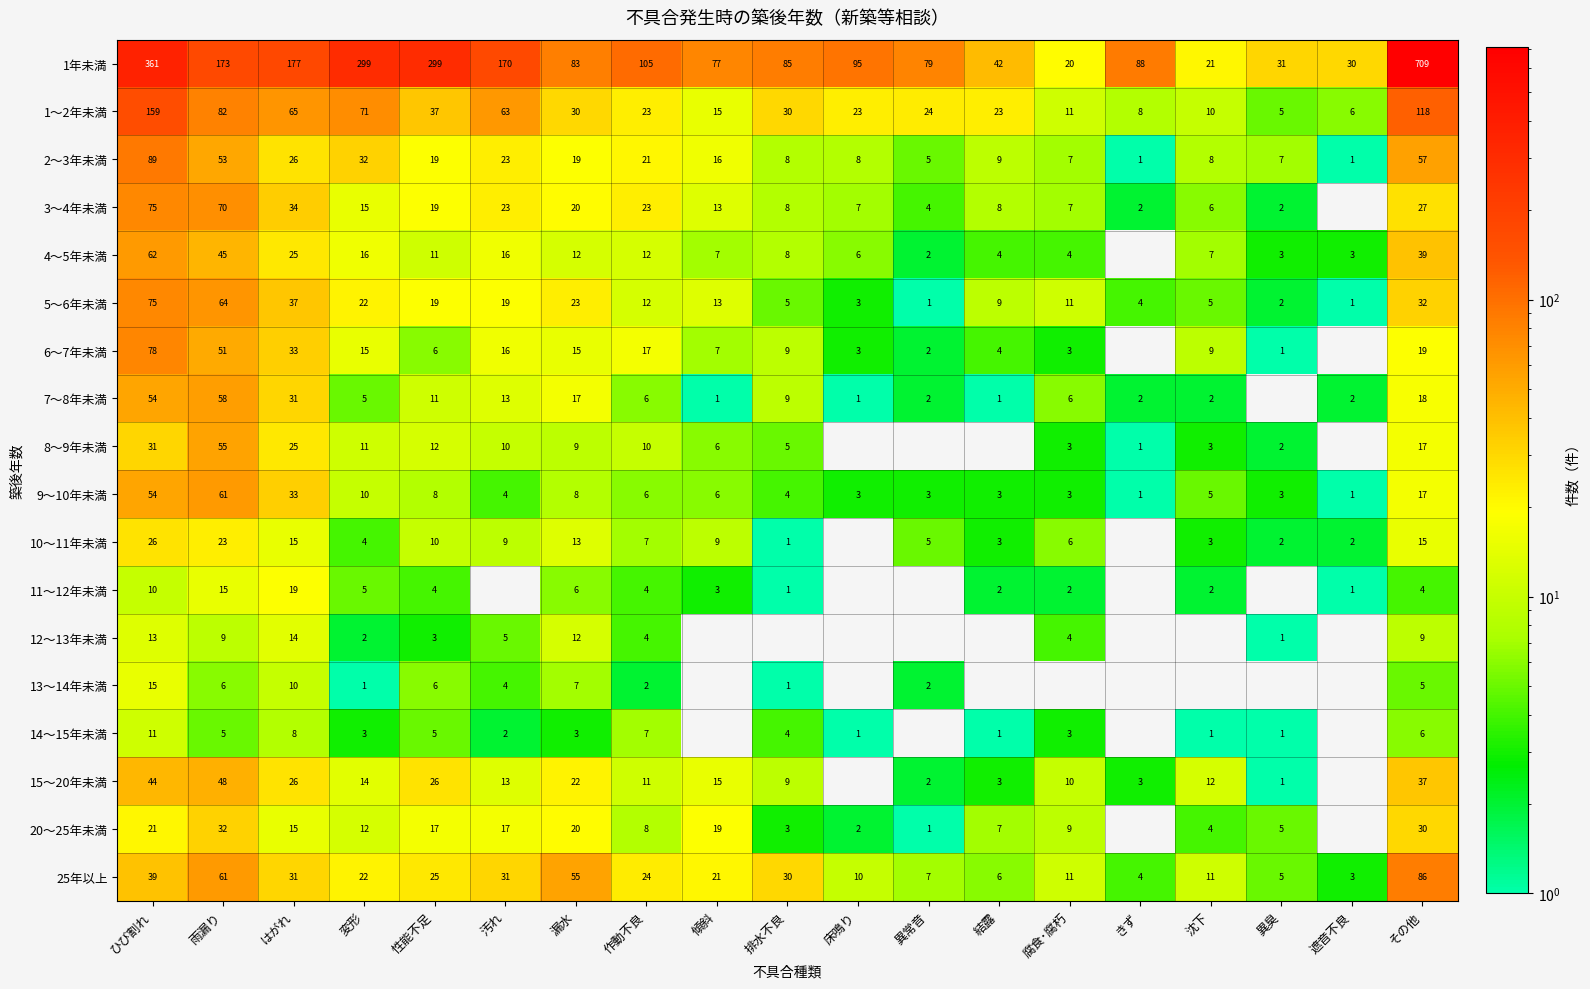

Which series changed the most between 雨漏り and その他?

1年未満